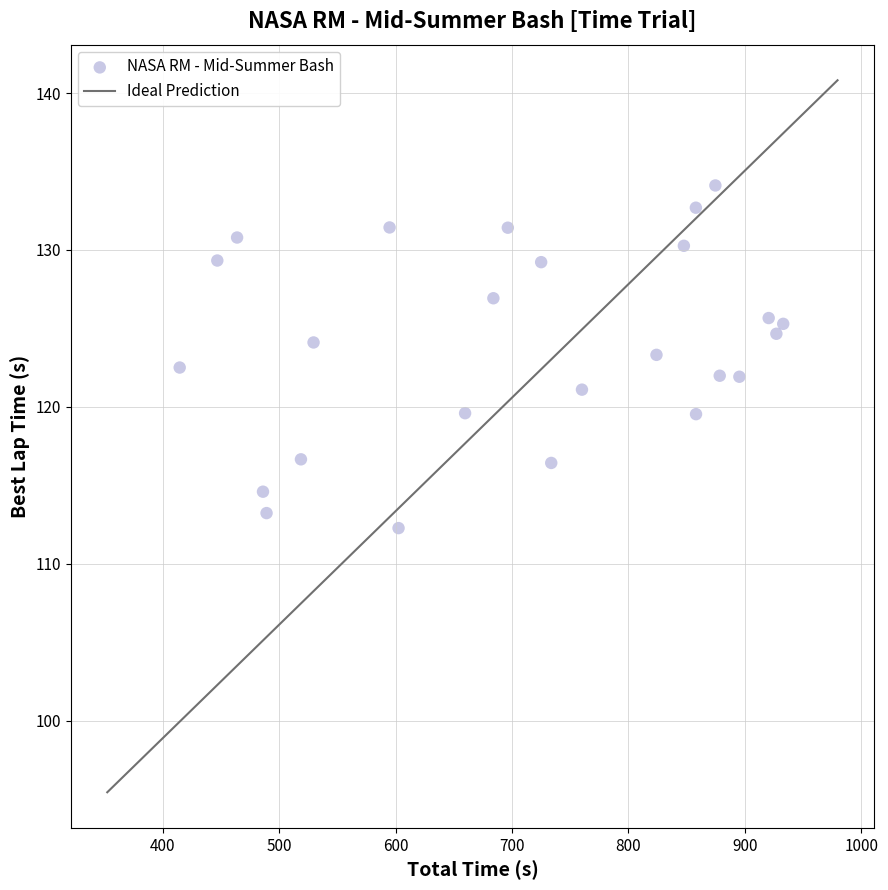

What is the range of X values (max minus min)?

518.2